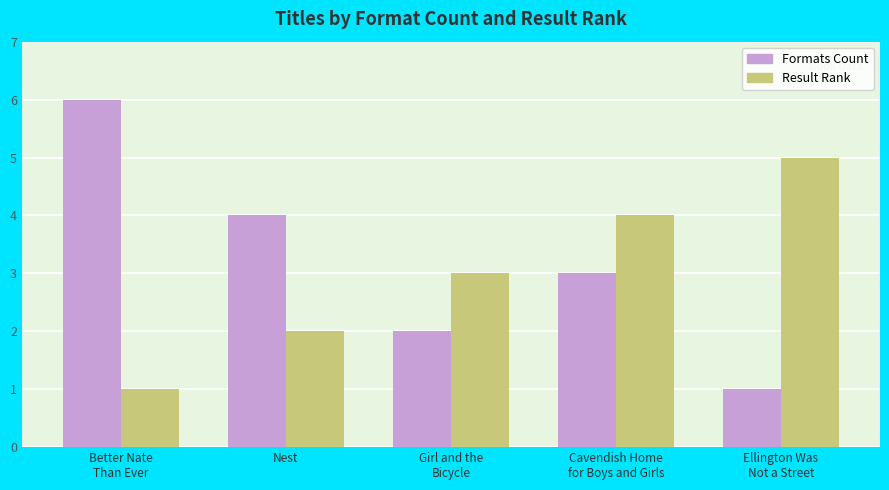

What is the minimum value shown in the chart?

1